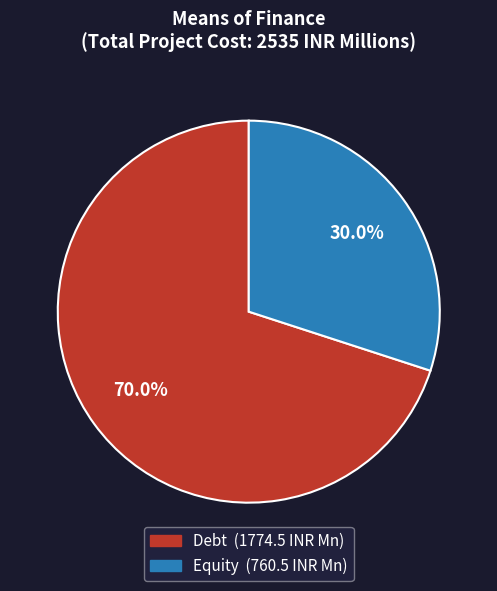

Is it true that Equity is 38% of the pie?

False